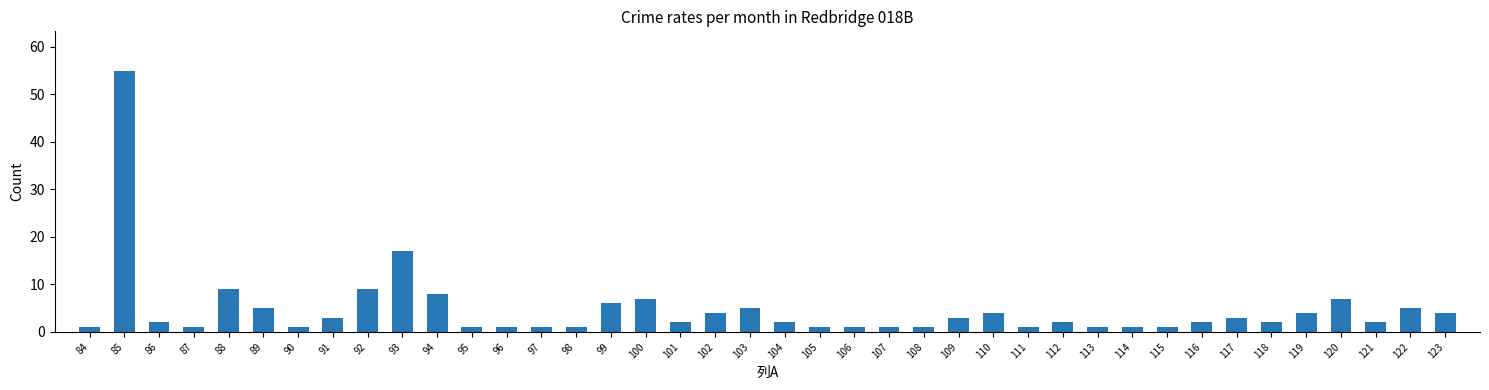

Is it true that the value at 109 is 3?

True